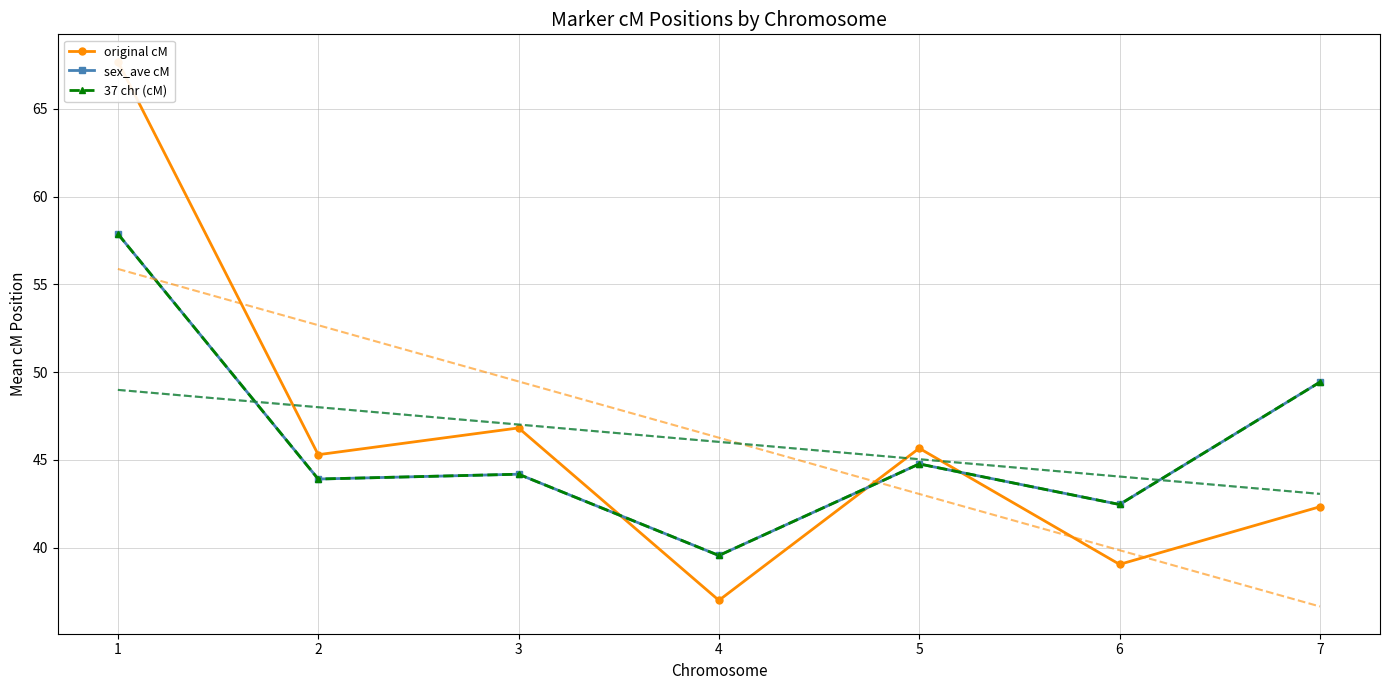

Reading left to right, extract all data points from this chart.

original cM: 67.7	45.3	46.8	37.0	45.7	39.0	42.3
sex_ave cM: 57.9	43.9	44.2	39.6	44.8	42.5	49.4
37 chr (cM): 57.9	43.9	44.2	39.6	44.8	42.5	49.4